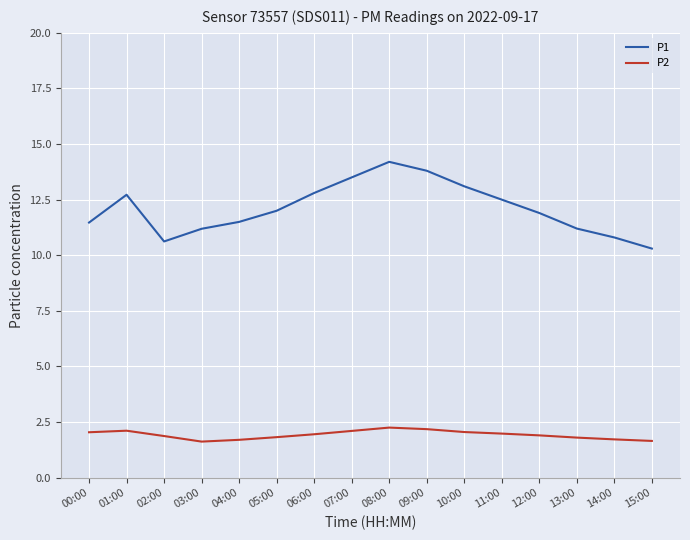

At which category does P1 reach its first local peak?

01:00